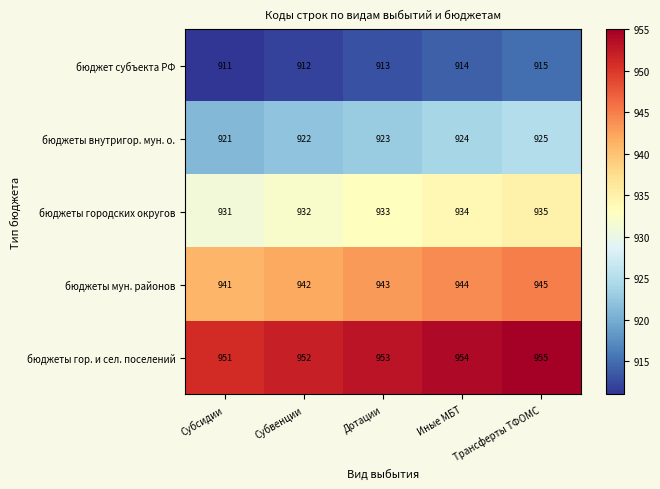

How many values in the бюджеты городских округов series are below 933?

2